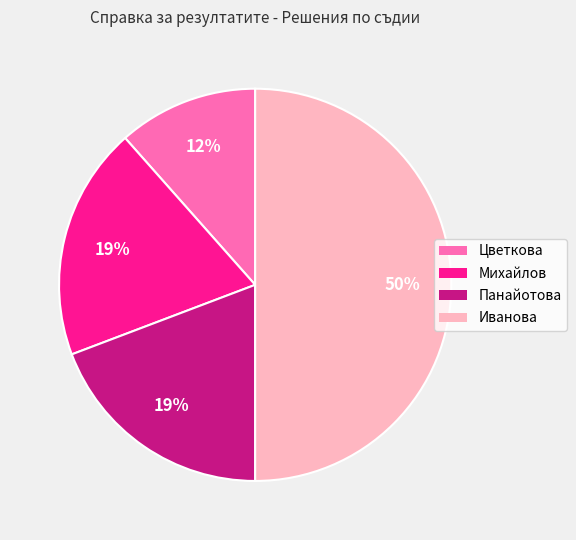

To the nearest percent, what is the difference between the largest and smallest slice percentages?

38%